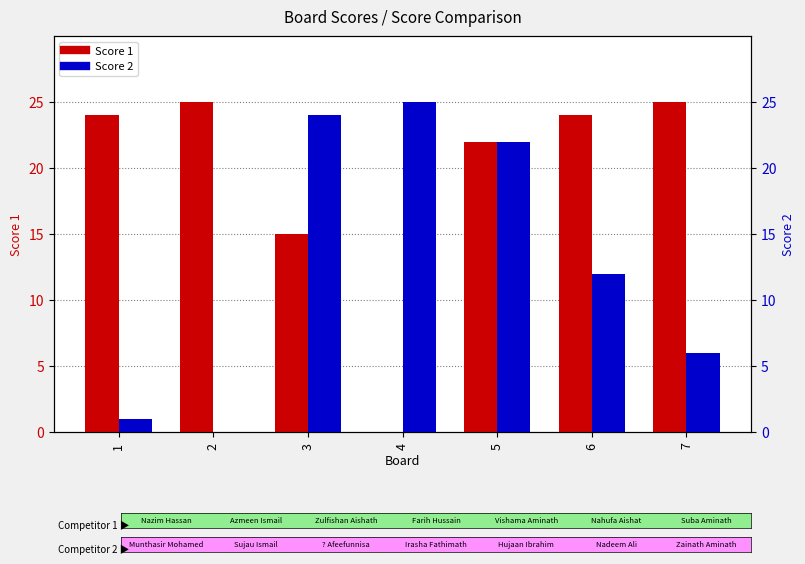

The value of Score 1 at 3 is 5. True or false?

False